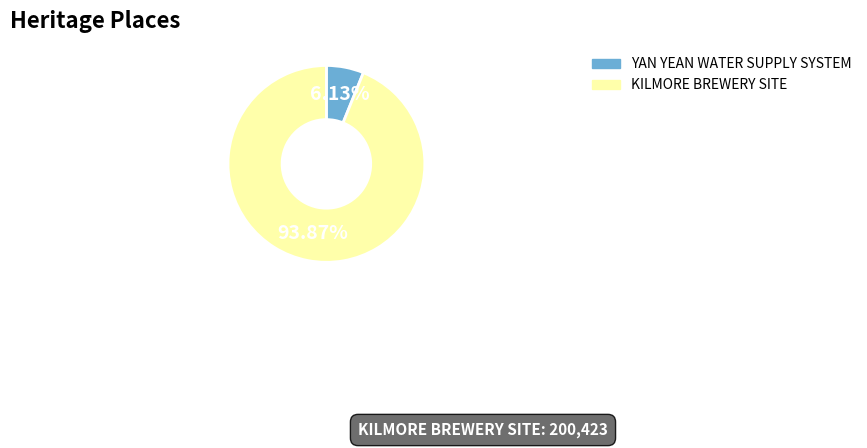

Count the number of slices in the pie.

2